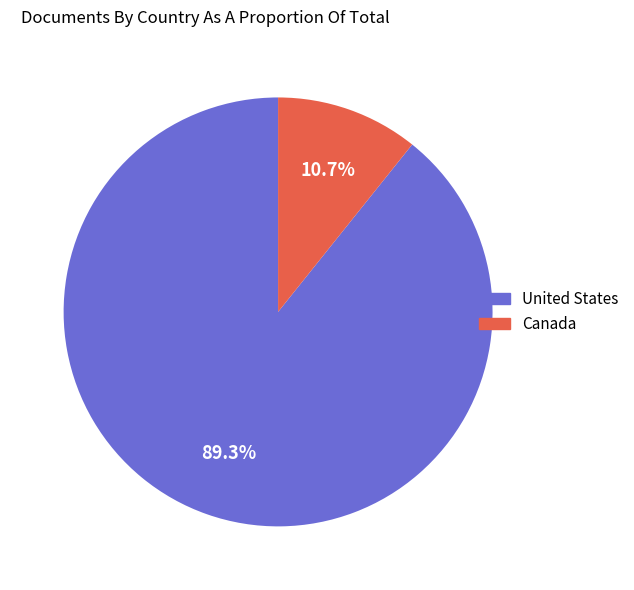

How many slices are in this pie chart?

2